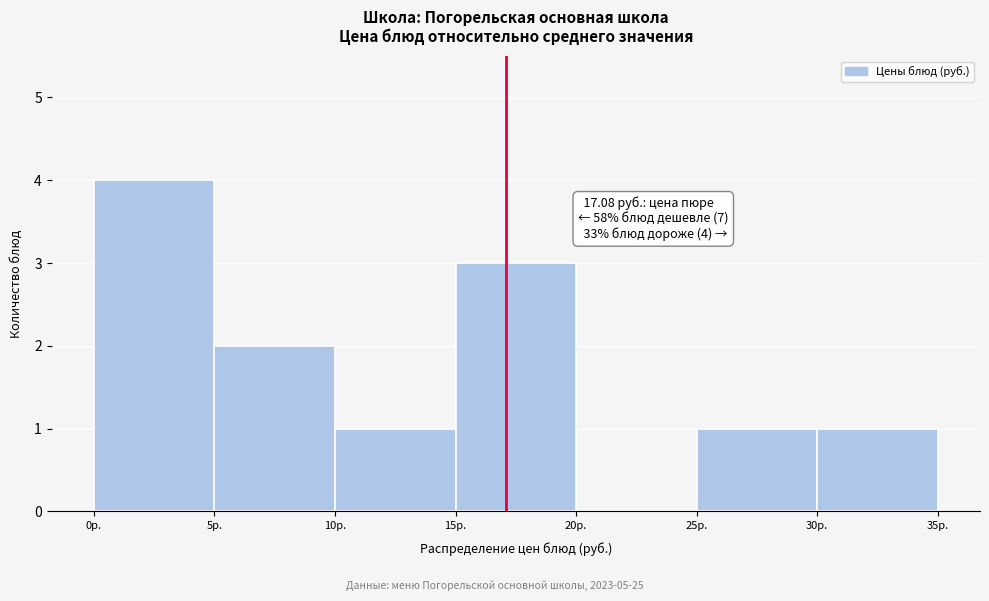

Which range on the x-axis has the tallest bar?

0 to 5